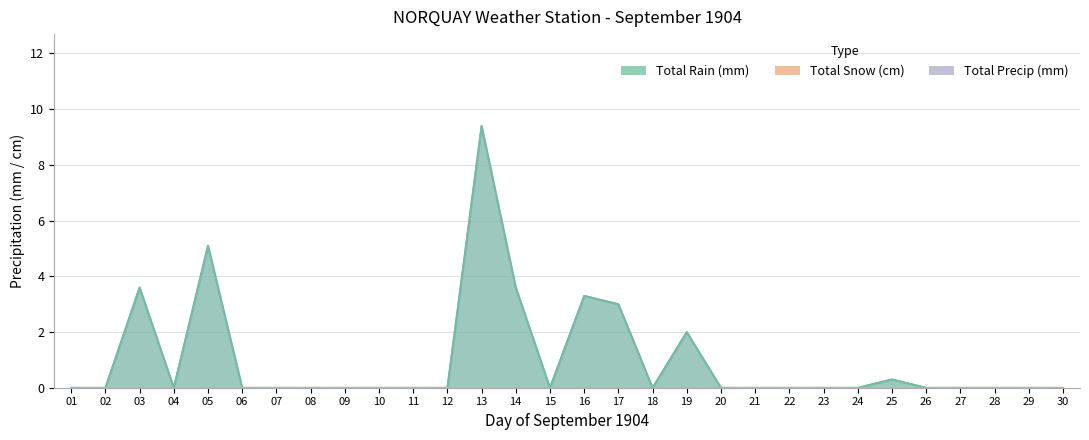

Does the chart have visible grid lines?

Yes